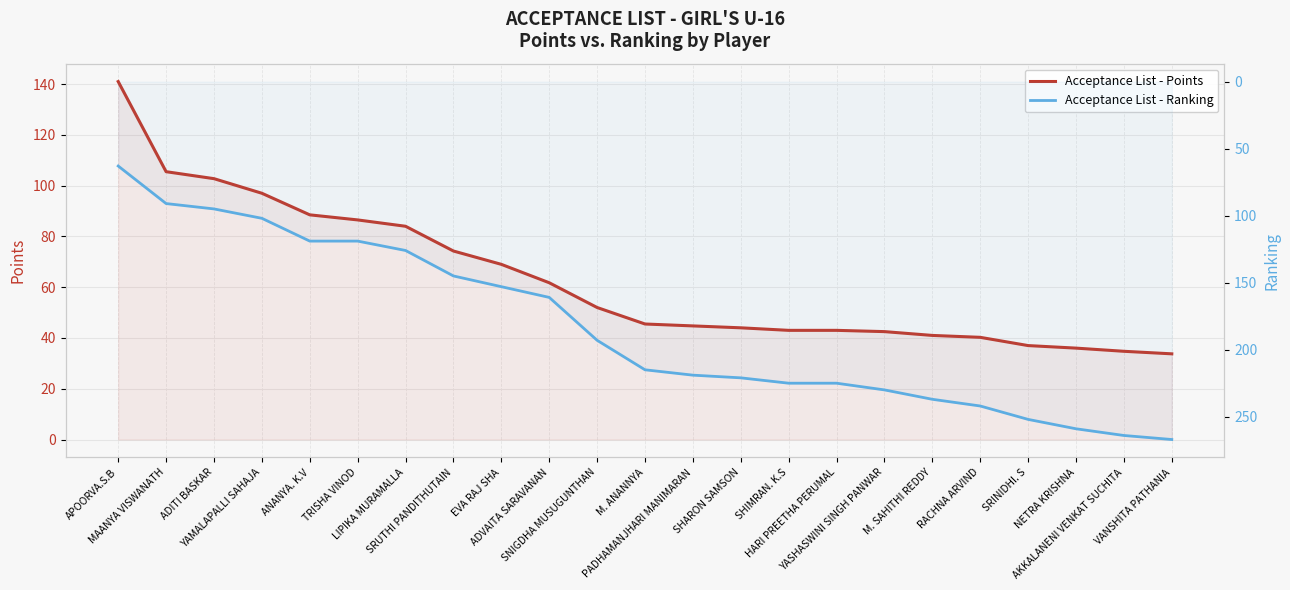

Reading right to left, what are all the values shown in this chart?

Acceptance List - Points: 33.8	34.8	36.0	37.0	40.2	41.0	42.5	43.0	43.0	44.0	44.8	45.5	52.0	61.8	69.0	74.2	84.0	86.5	88.5	97.0	102.8	105.5	141.0
Acceptance List - Ranking: 267.0	264.0	259.0	252.0	242.0	237.0	230.0	225.0	225.0	221.0	219.0	215.0	193.0	161.0	153.0	145.0	126.0	119.0	119.0	102.0	95.0	91.0	63.0